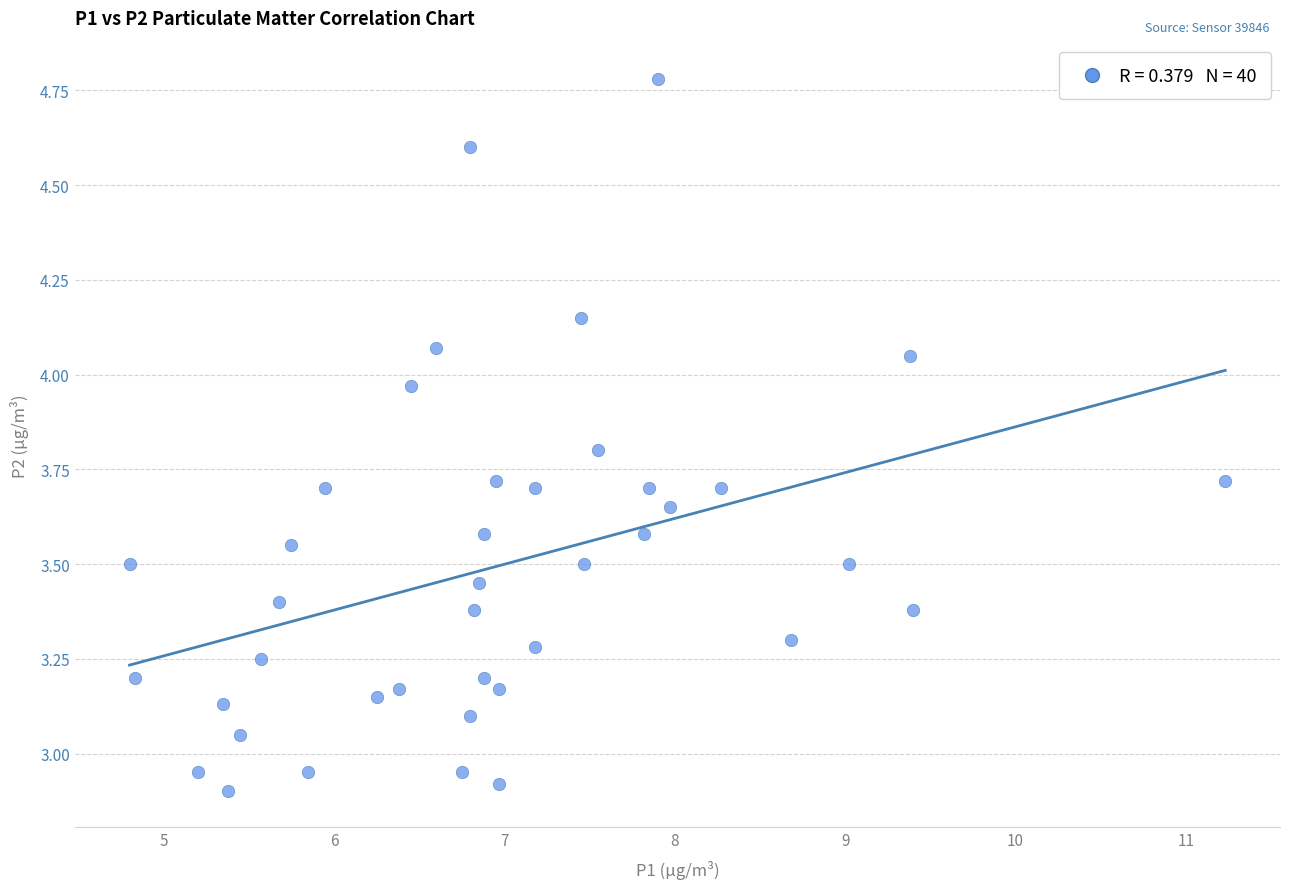

What is the range of X values (max minus min)?

6.4